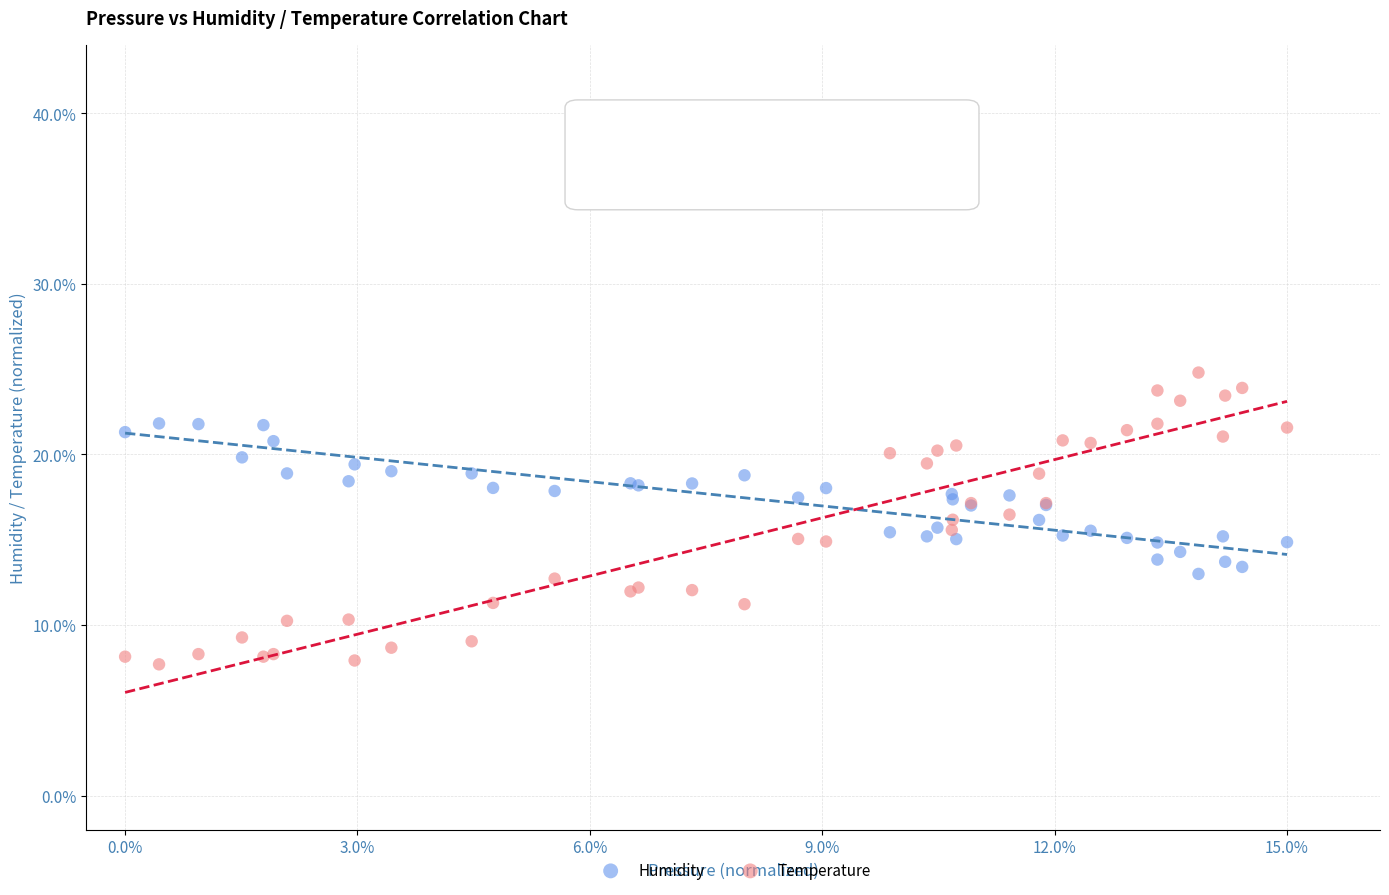

Which series reaches the minimum Y coordinate?

Temperature